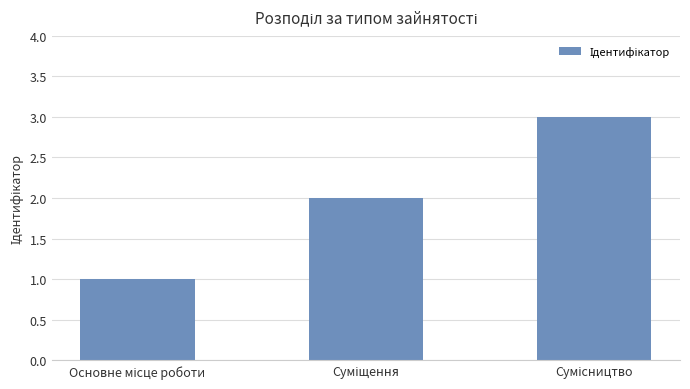

What is the sum of all values?

6